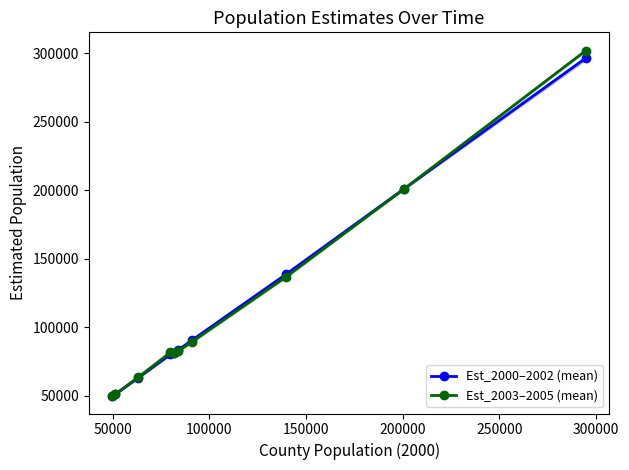

What is the value of the Est_2000–2002 (mean) point at the 7th from the left?

90829.0